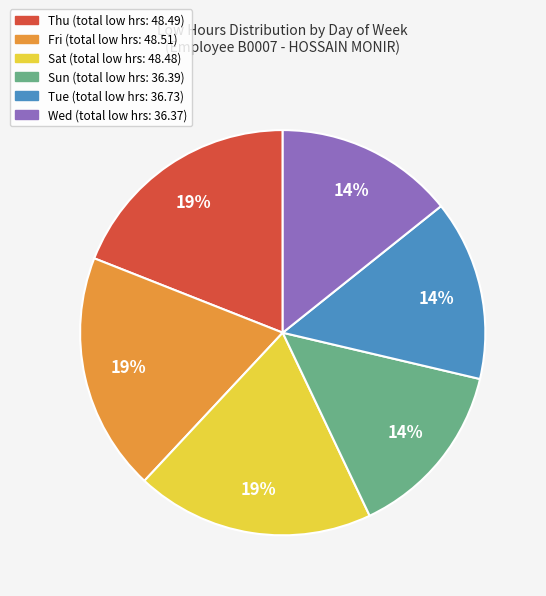

To the nearest percent, what is the difference between the largest and smallest slice percentages?

5%